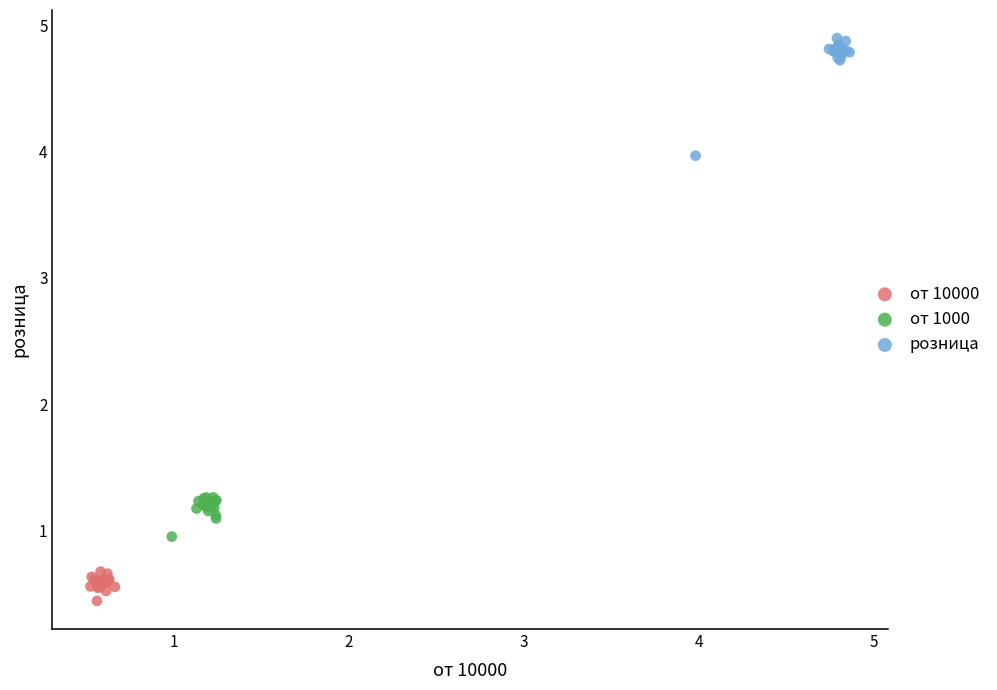

Which series reaches the maximum Y coordinate?

розница